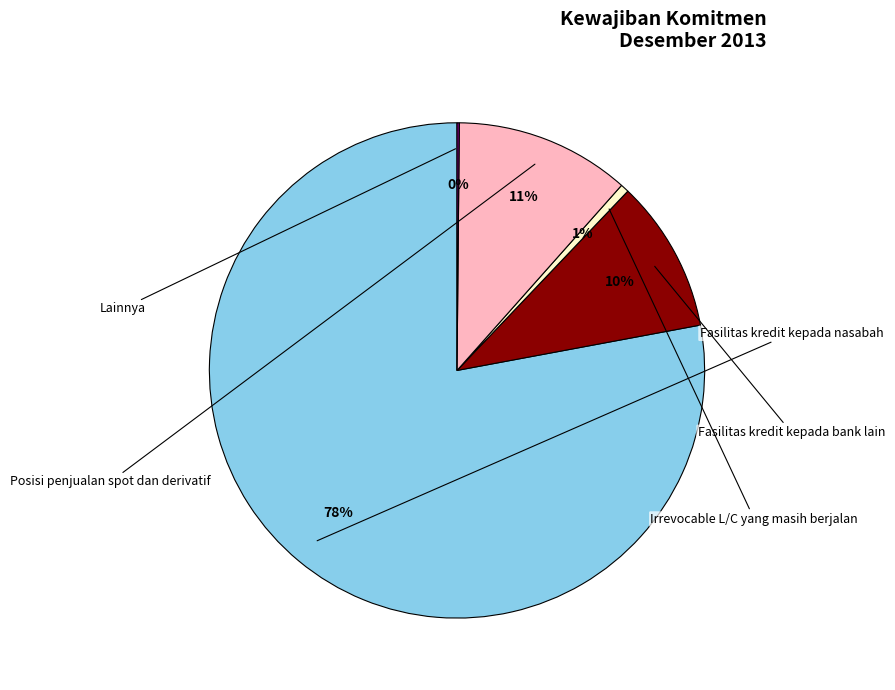

To the nearest percent, what is the difference between the largest and smallest slice percentages?

78%